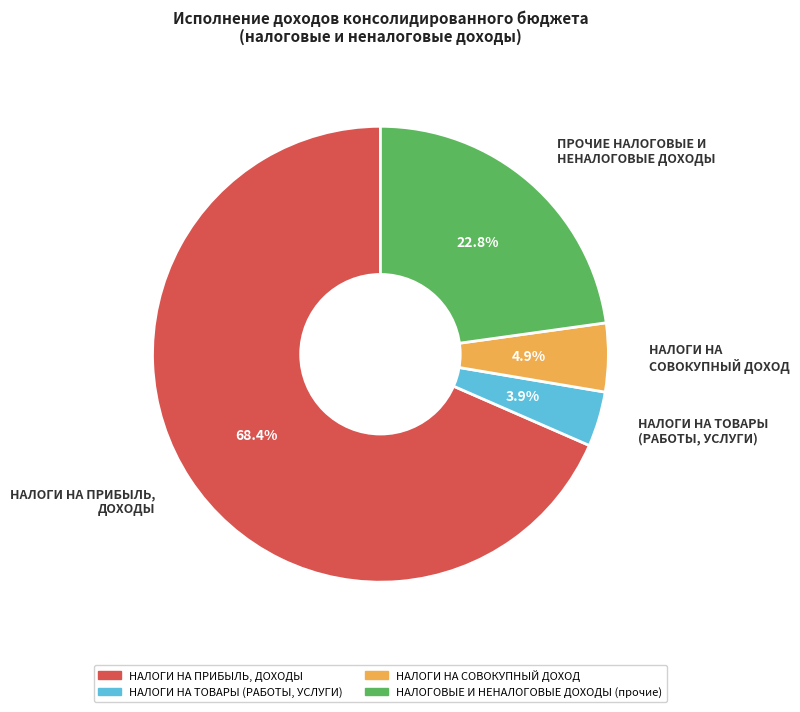

To the nearest percent, what portion does НАЛОГИ НА ТОВАРЫ (РАБОТЫ, УСЛУГИ) represent?

4%